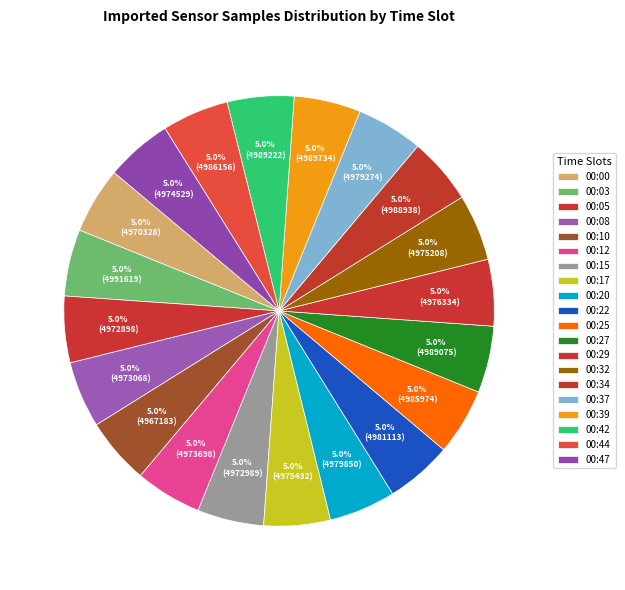

To the nearest percent, what is the average slice percentage?

5%